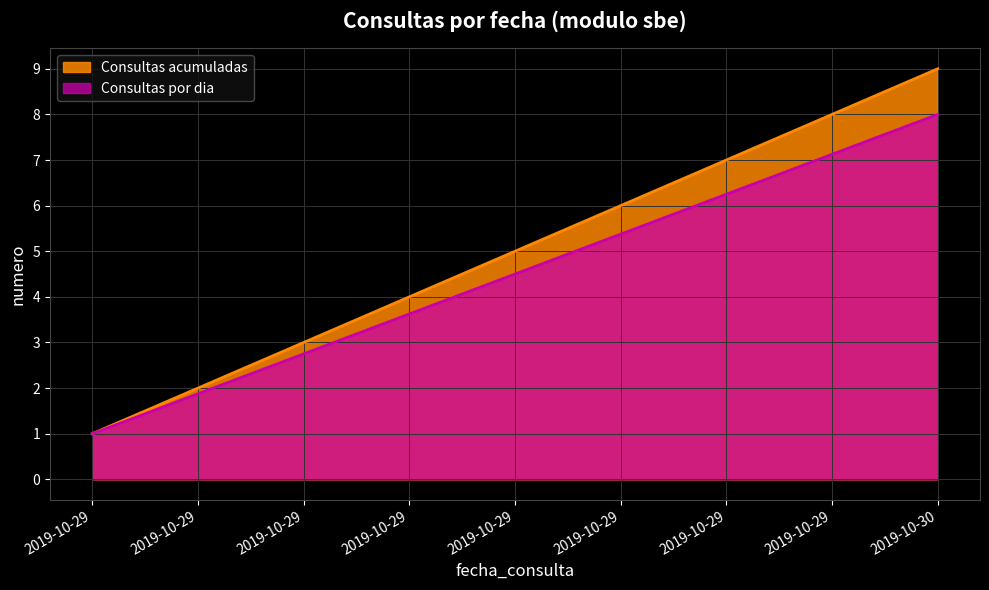

What is the difference between the second highest and second lowest values in the Consultas acumuladas series?

6